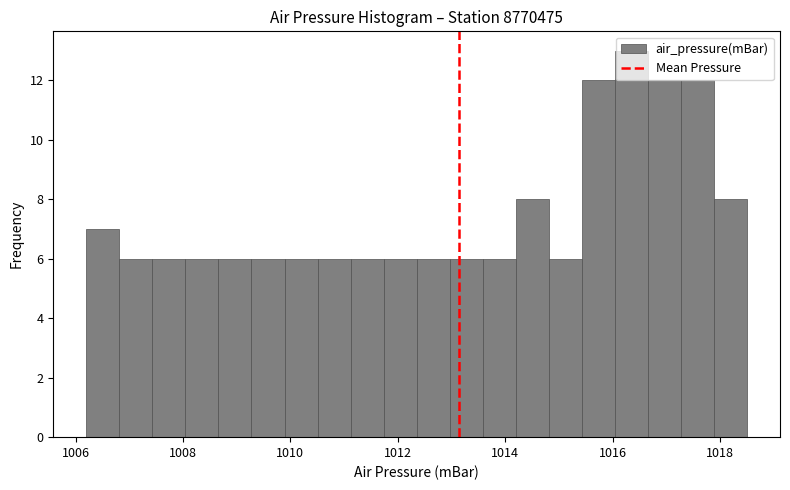

Around what value on the x-axis is the tallest bar? Give the approximate position of its centre, as read against the axis.

1016.4